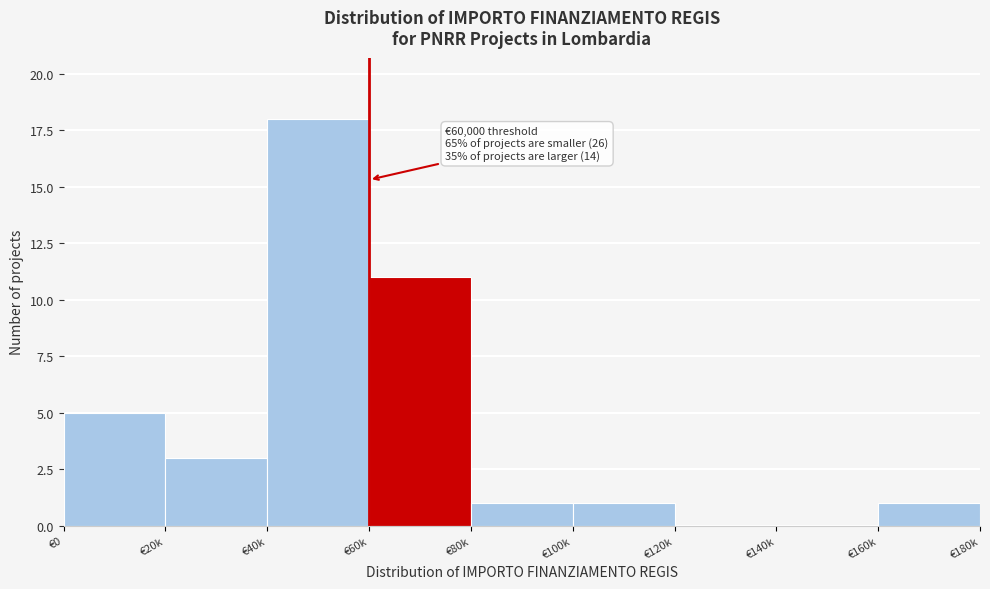

Reading left to right, list all the values displayed in this chart.

€0=5	€20k=3	€40k=18	€60k=11	€80k=1	€100k=1	€120k=0	€140k=0	€160k=1